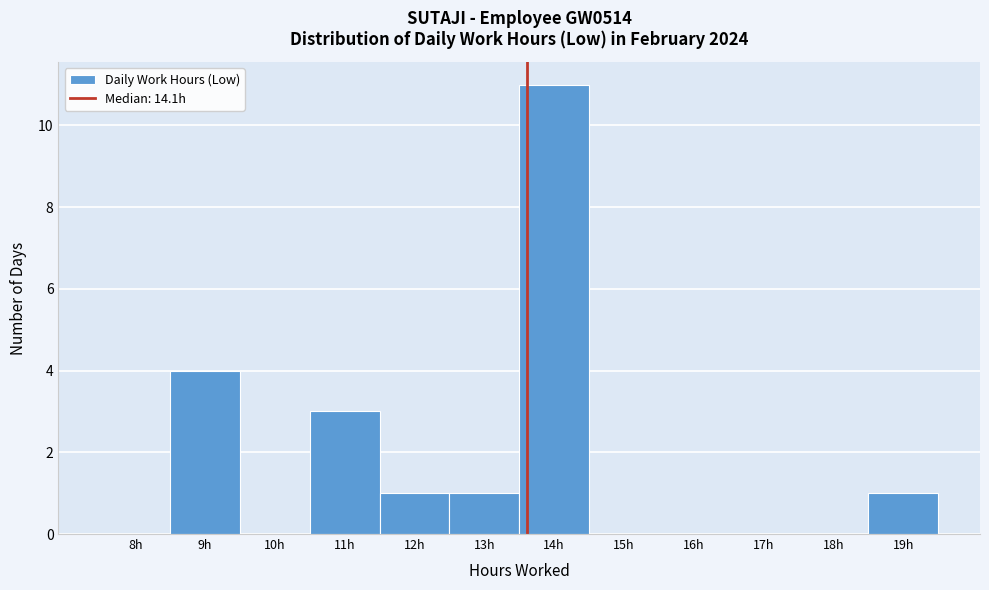

Reading left to right, extract all data points from this chart.

8h=0	9h=4	10h=0	11h=3	12h=1	13h=1	14h=11	15h=0	16h=0	17h=0	18h=0	19h=1